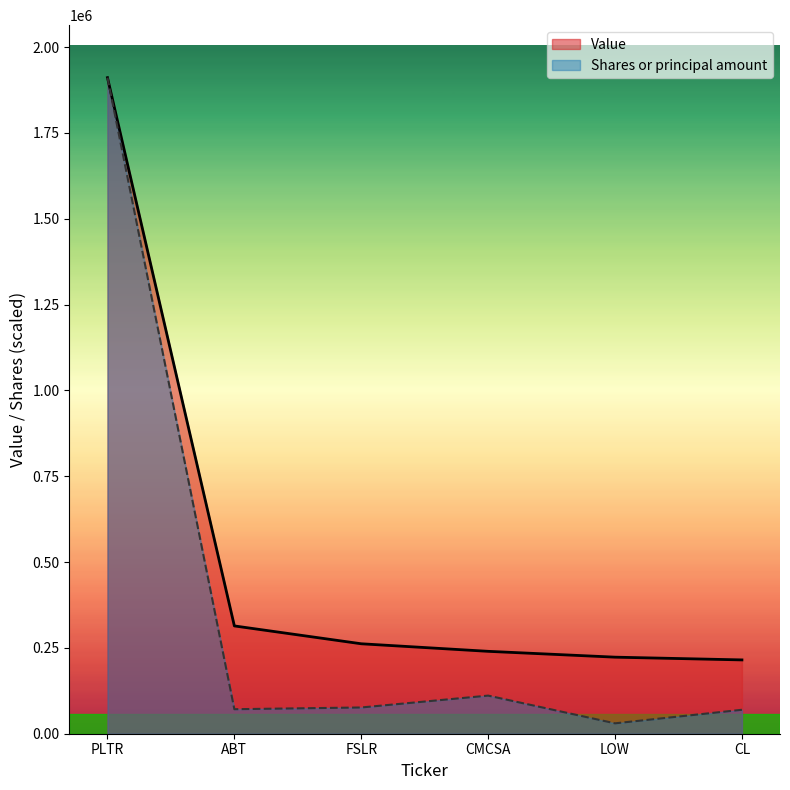

The Shares or principal amount series shows 2752947.3 at PLTR. True or false?

False